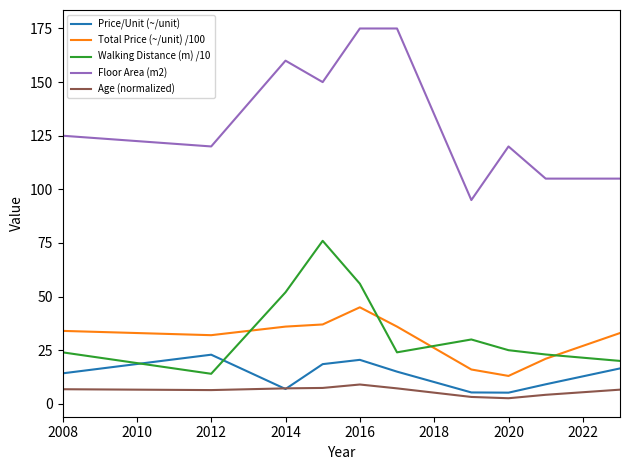

Which series has the largest range (max minus min)?

Floor Area (m2)